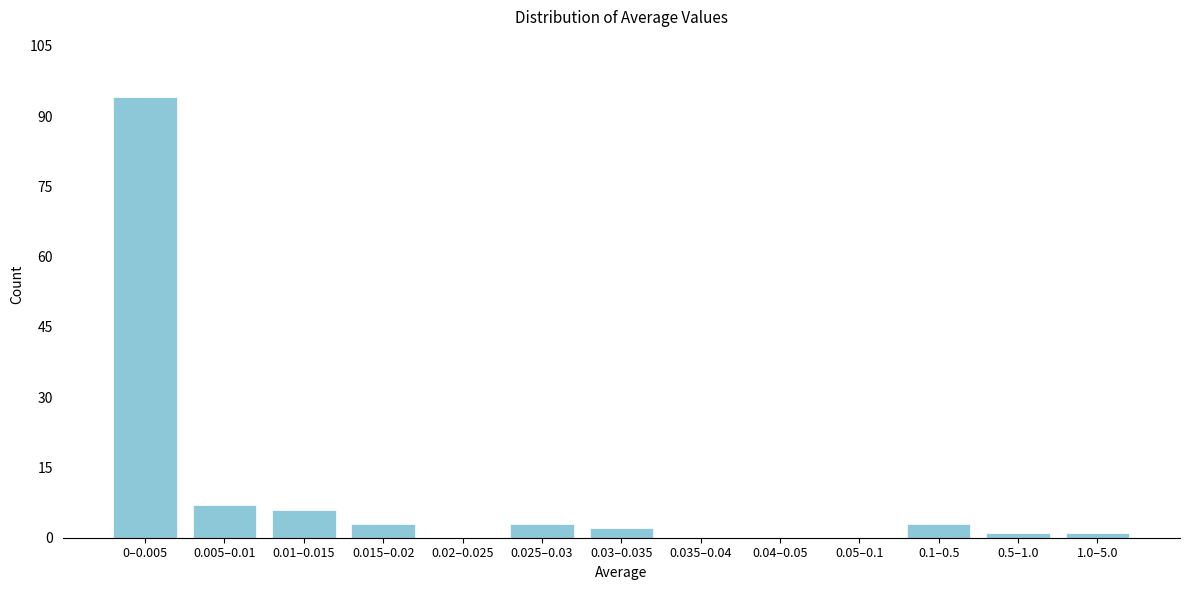

Reading right to left, extract all data points from this chart.

1.0–5.0=1	0.5–1.0=1	0.1–0.5=3	0.05–0.1=0	0.04–0.05=0	0.035–0.04=0	0.03–0.035=2	0.025–0.03=3	0.02–0.025=0	0.015–0.02=3	0.01–0.015=6	0.005–0.01=7	0–0.005=94